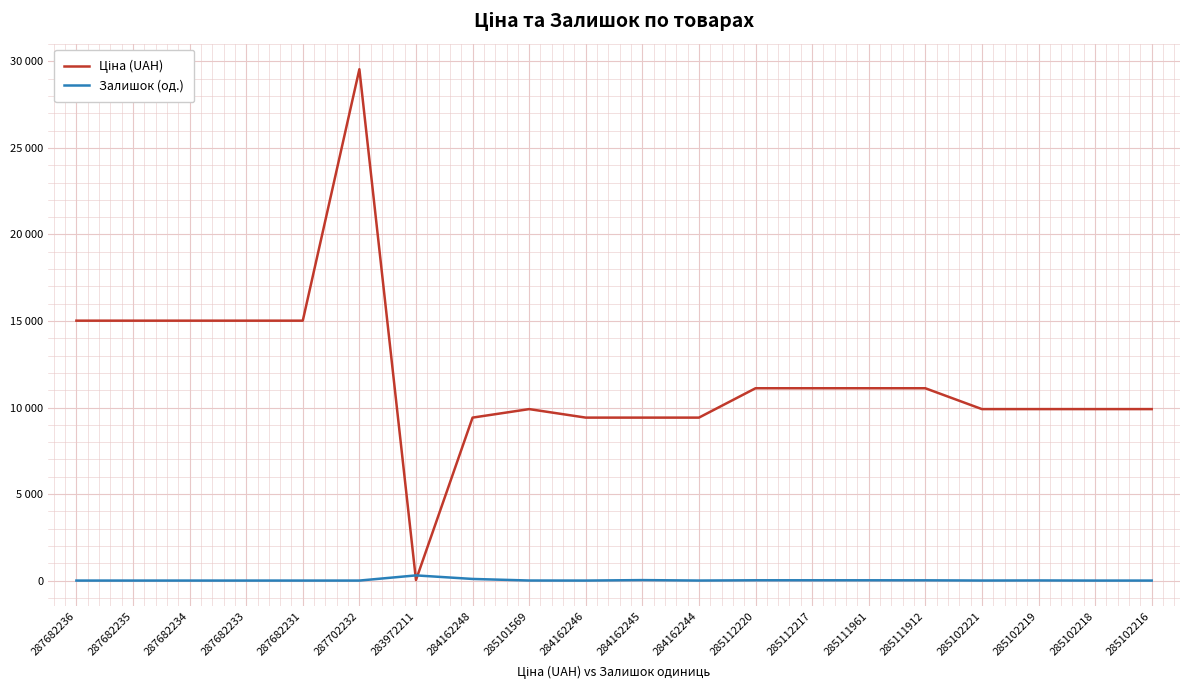

What is the approximate value of Ціна (UAH) at 285111912?

11113.6